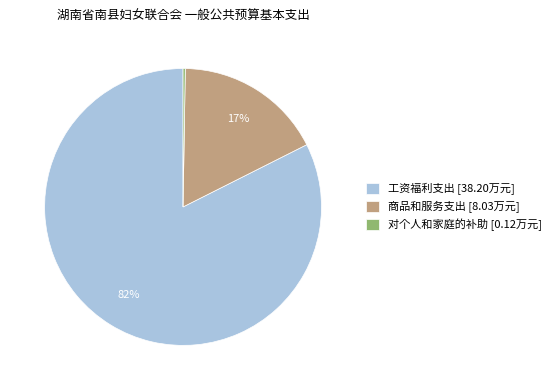

Which slice is the largest?

工资福利支出